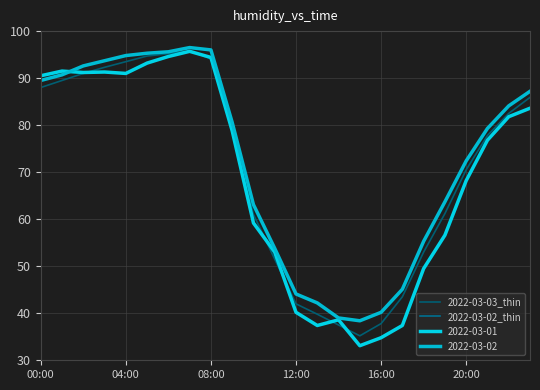

Does the chart display data point markers on the line(s)?

No